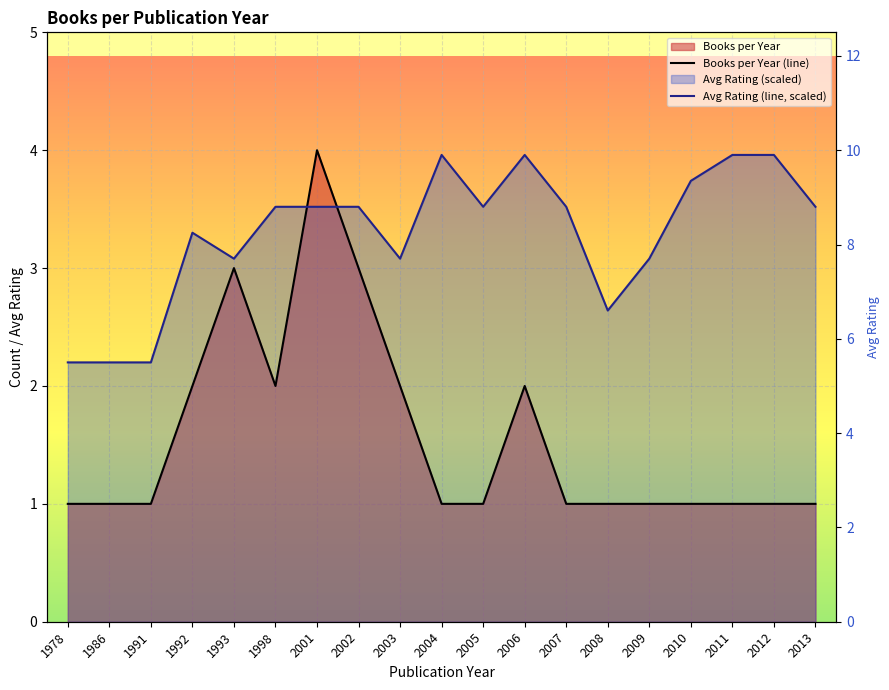

What is the value of the Books per Year (line) point at the 18th from the left?

1.0